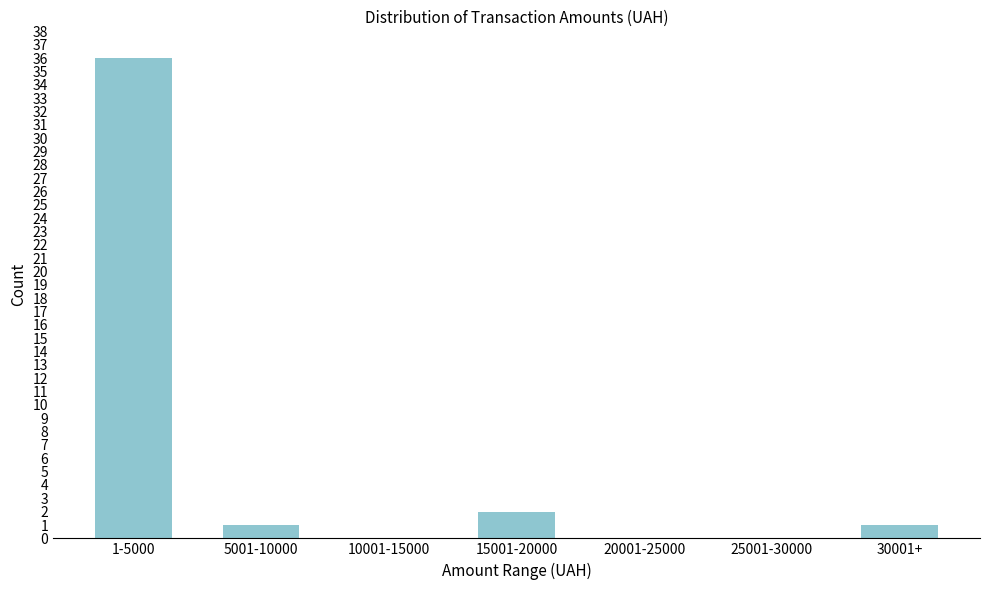

Reading left to right, what are all the values shown in this chart?

1-5000=36	5001-10000=1	10001-15000=0	15001-20000=2	20001-25000=0	25001-30000=0	30001+=1